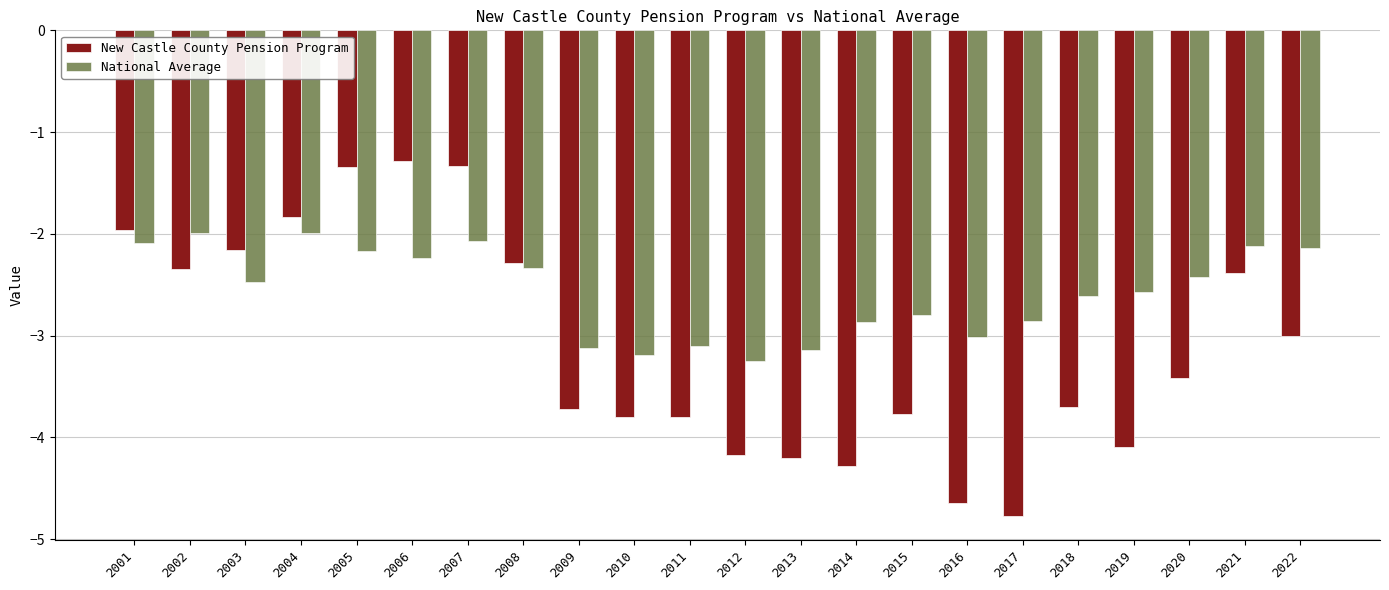

What is the maximum value for National Average?

-2.0